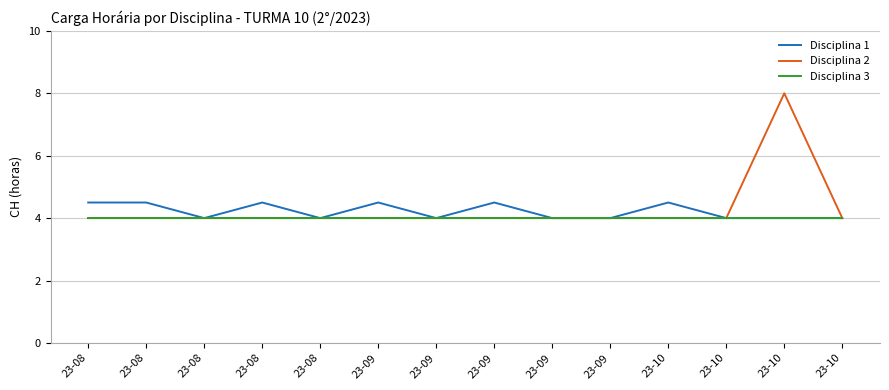

How many distinct data groups are displayed?

3